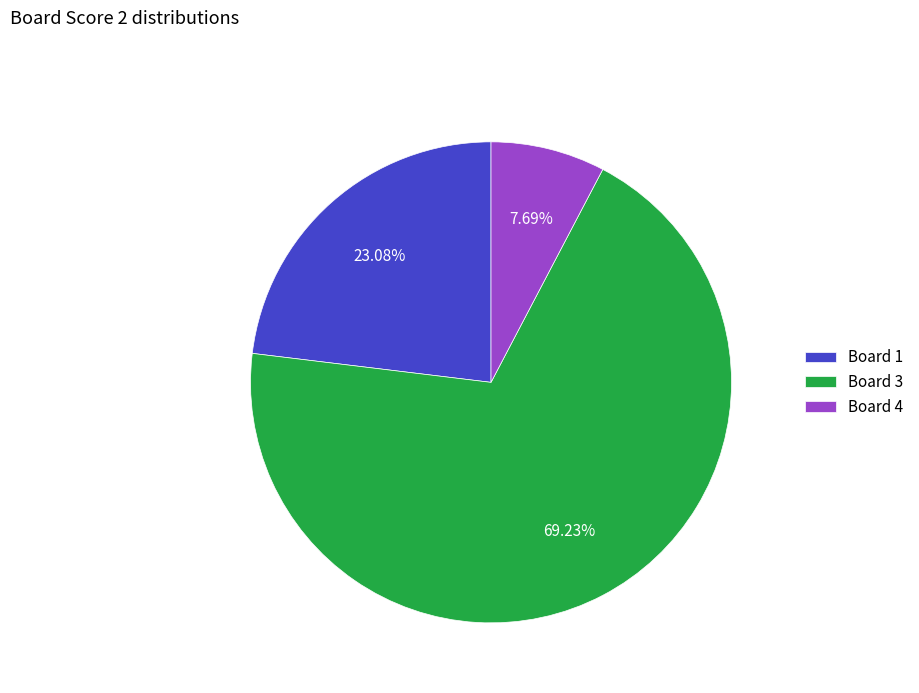

Between Board 4 and Board 1, which is larger?

Board 1